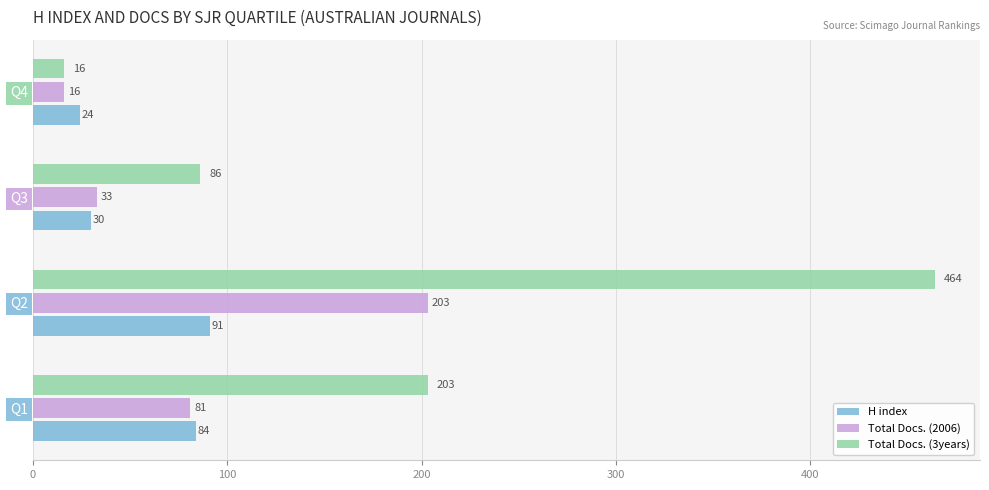

What is the sum of all H index values?

229